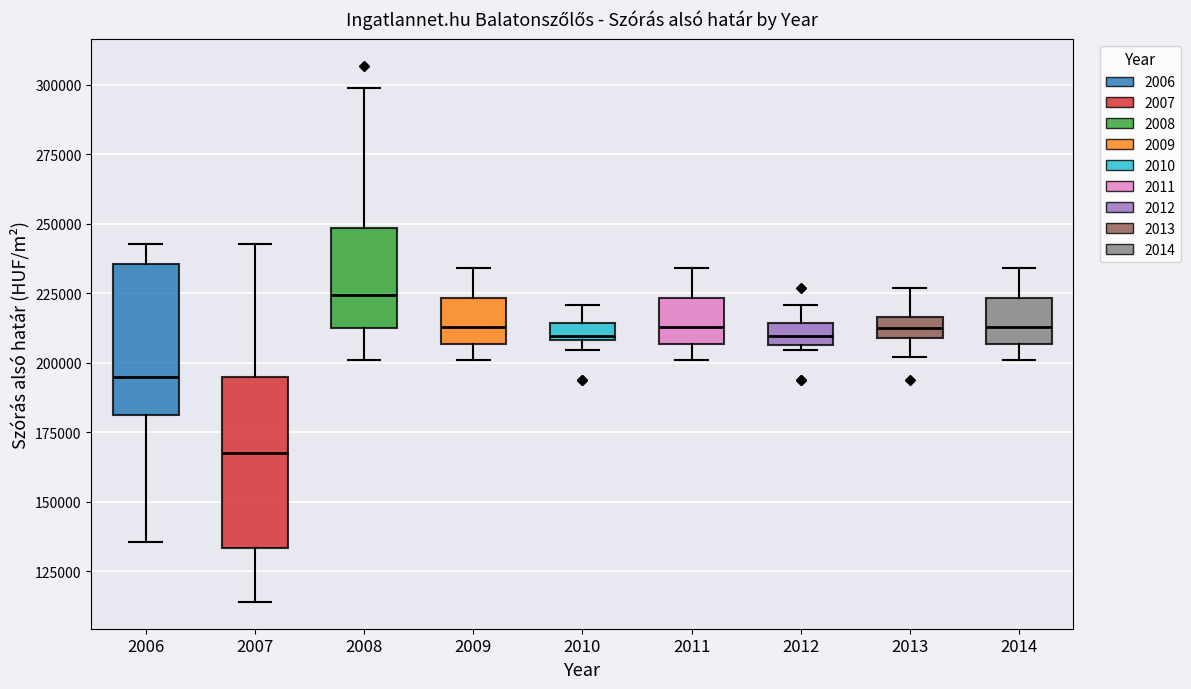

Where does the upper whisker of the box at x = 2013 end on the y-axis? The values are not printed on the chart, so give them approximately, as read against the axis.

225000